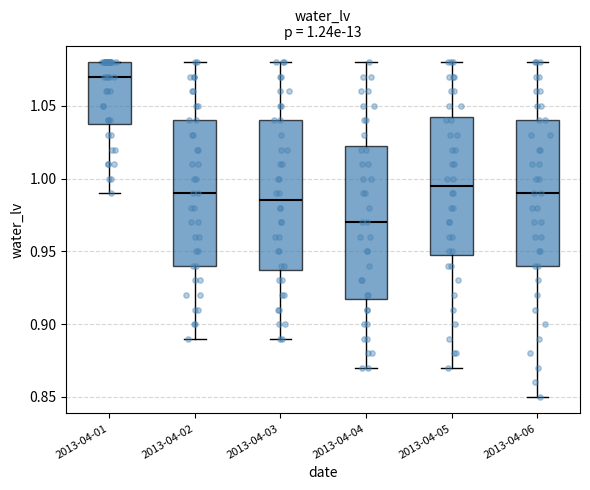

Which box's median line is the lowest?

2013-04-04